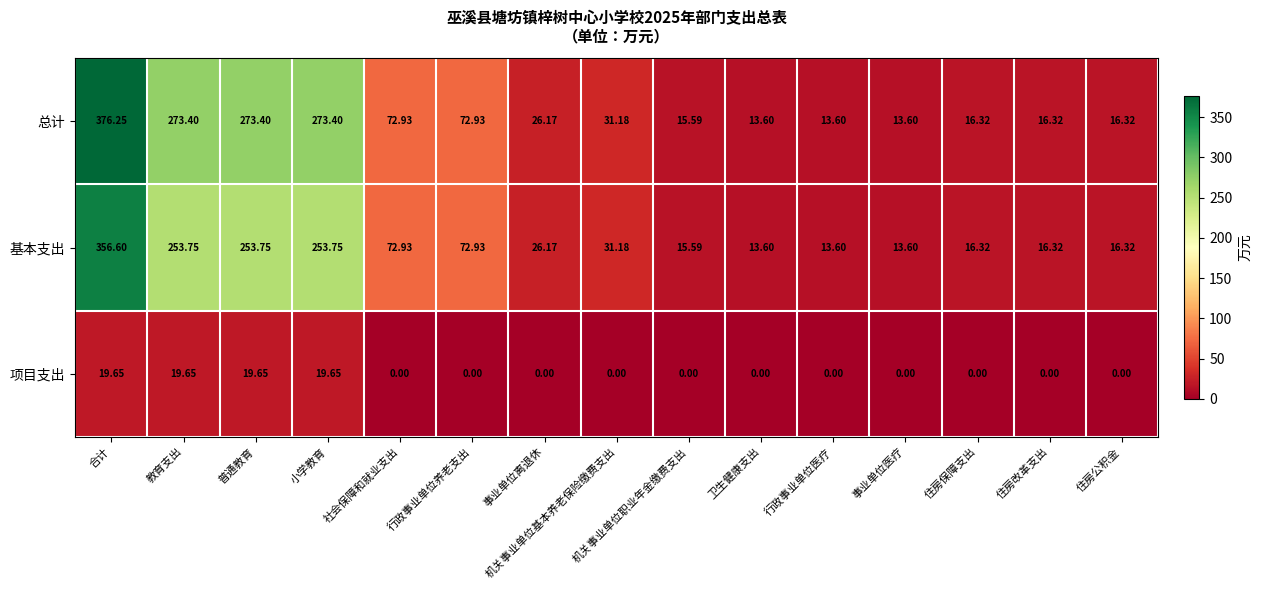

How many categories are shown in the chart?

15